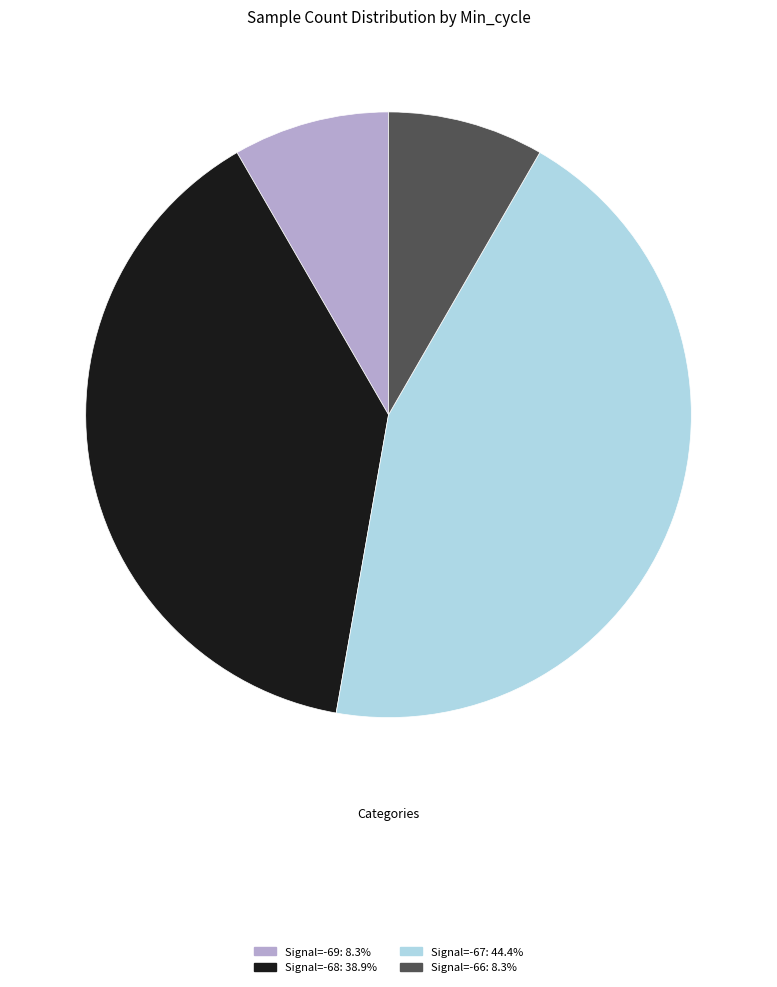

Is there any slice that represents more than half of the pie?

No